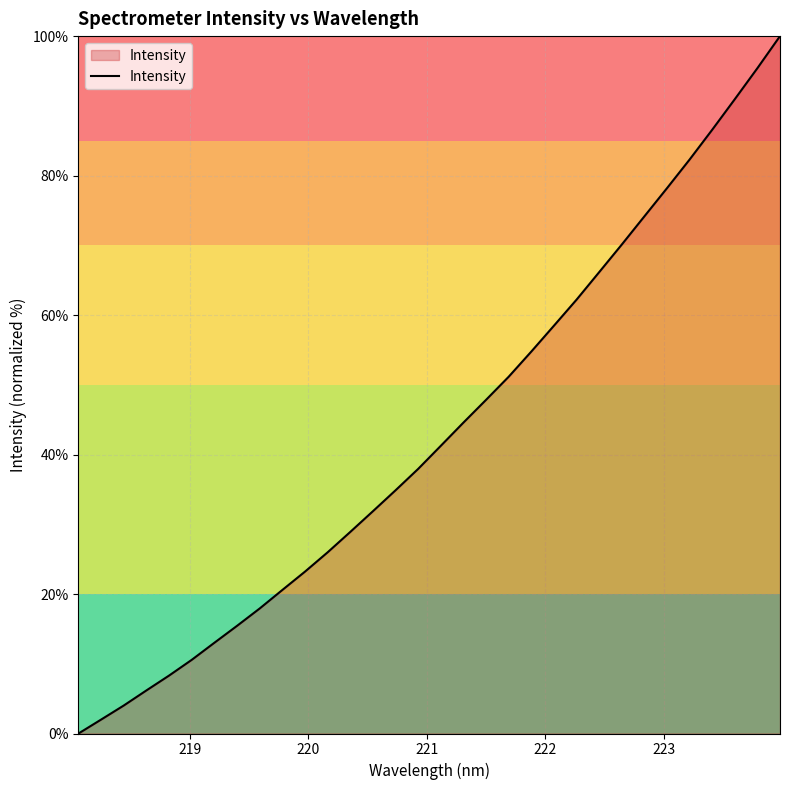

What is the greatest value displayed?

100.0